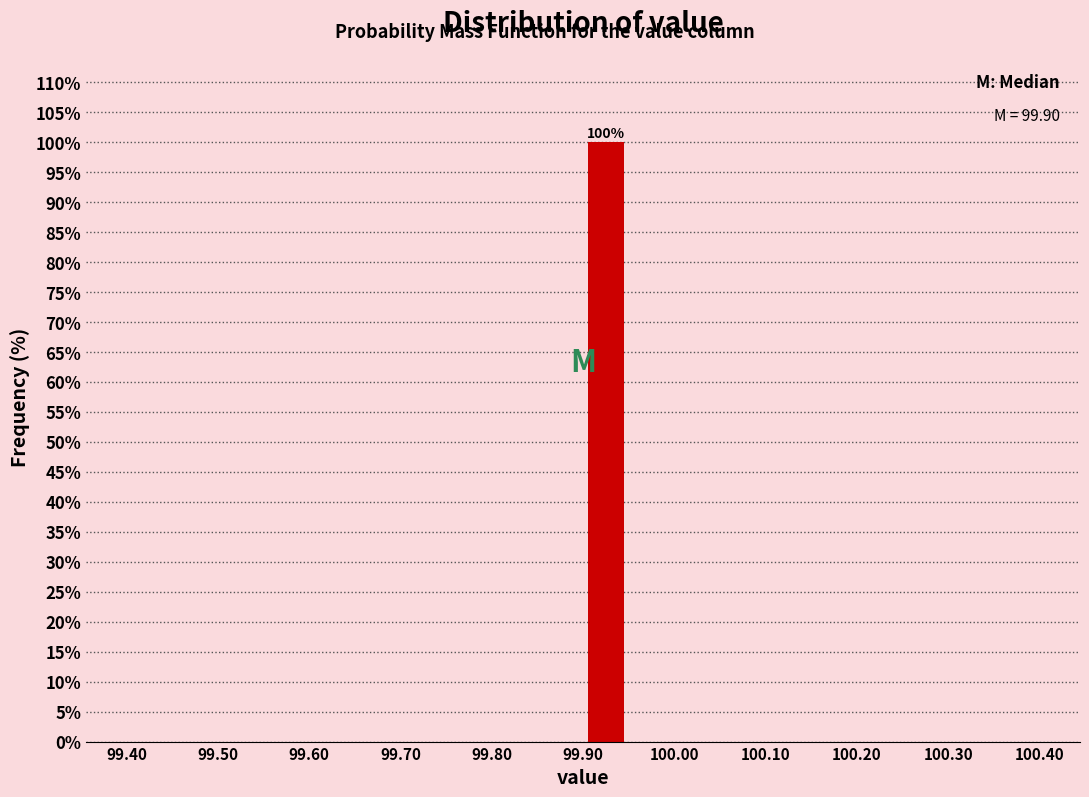

Which range on the x-axis has the tallest bar?

99.90 to 99.95